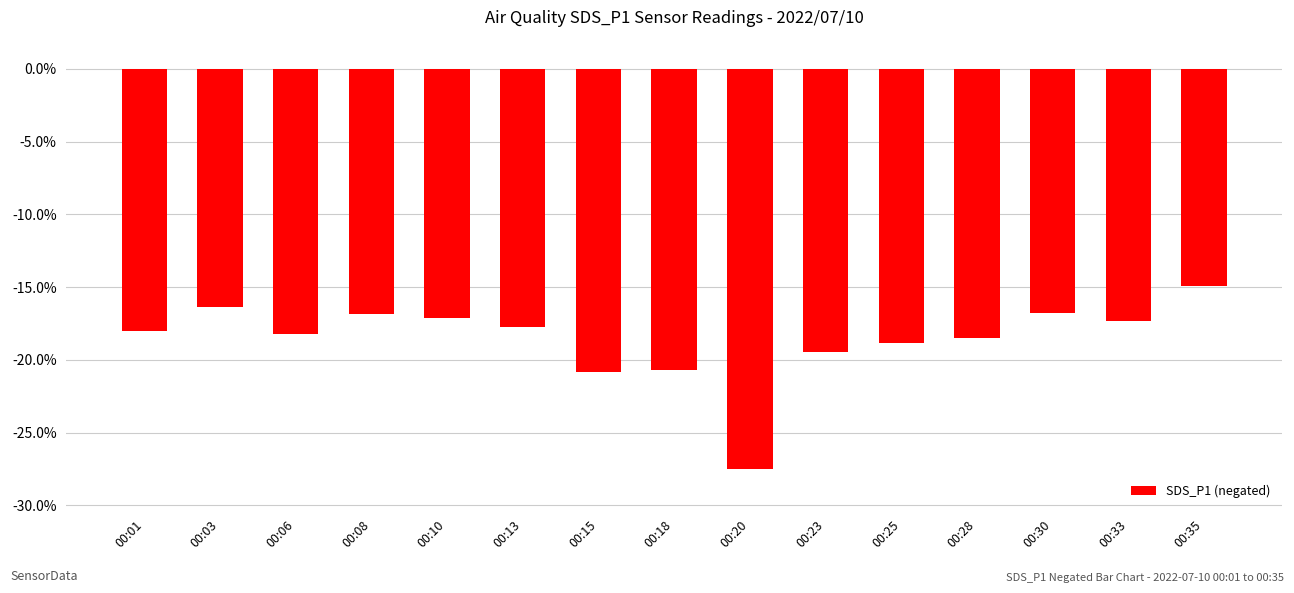

What is the average value?

-18.6